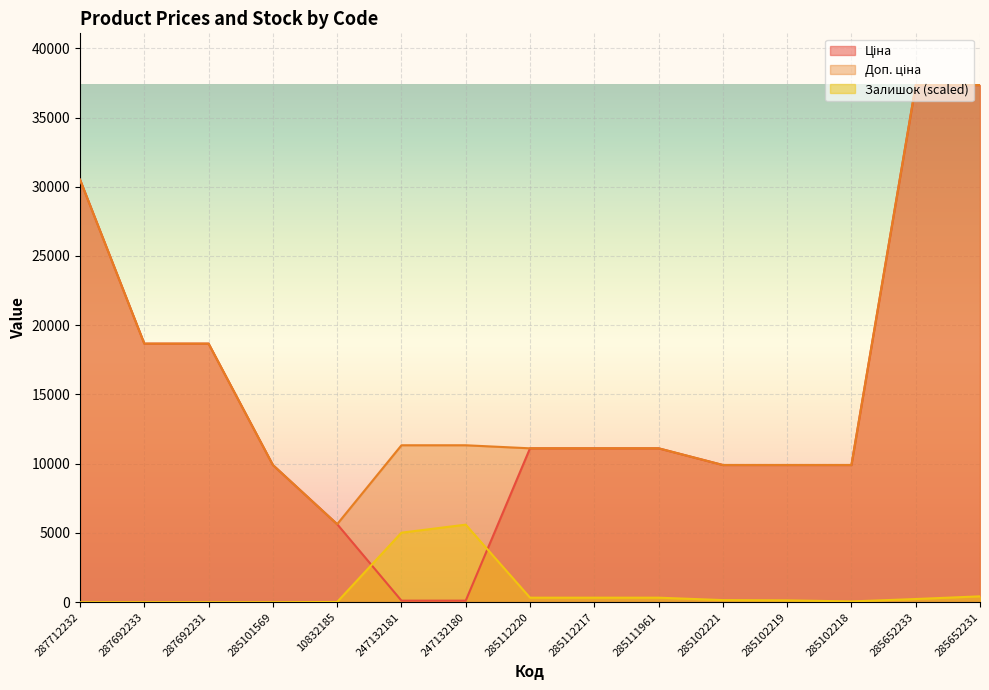

True or false: Залишок and Доп. ціна cross at least once.

False